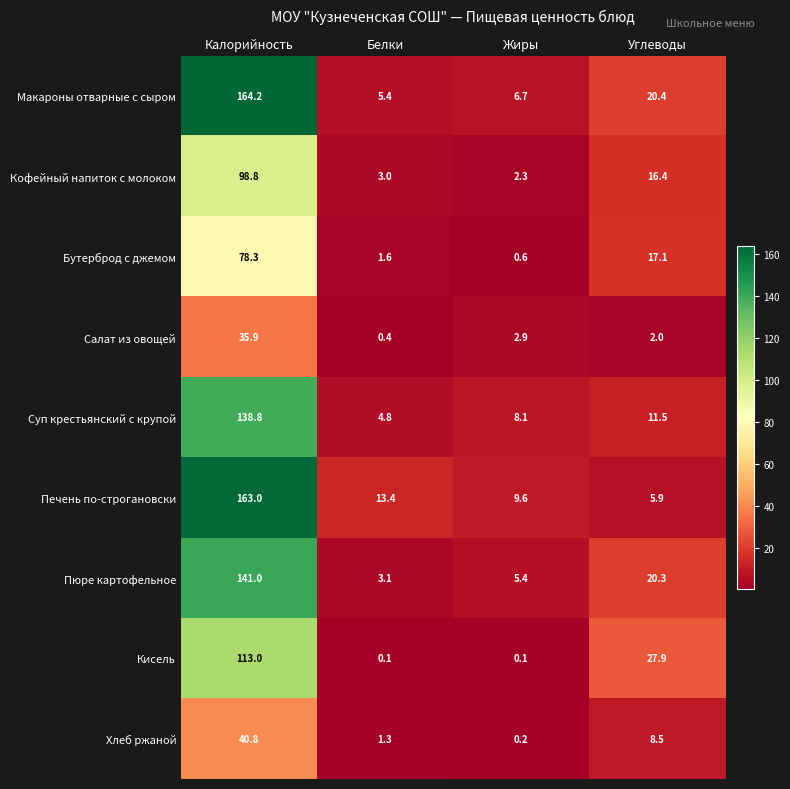

At which label does Суп крестьянский с крупой reach its peak?

Калорийность